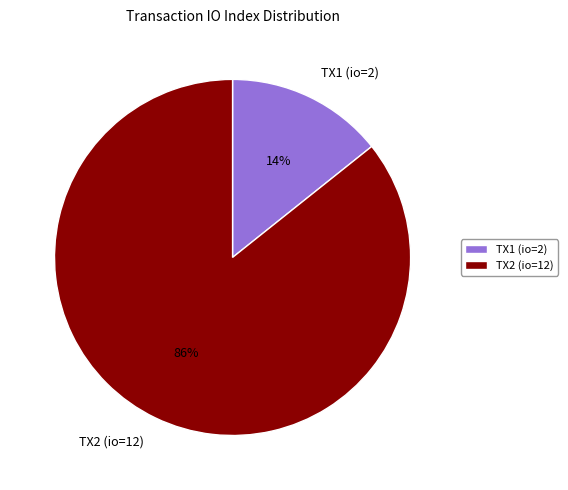

To the nearest percent, what portion does TX2 (io=12) represent?

86%